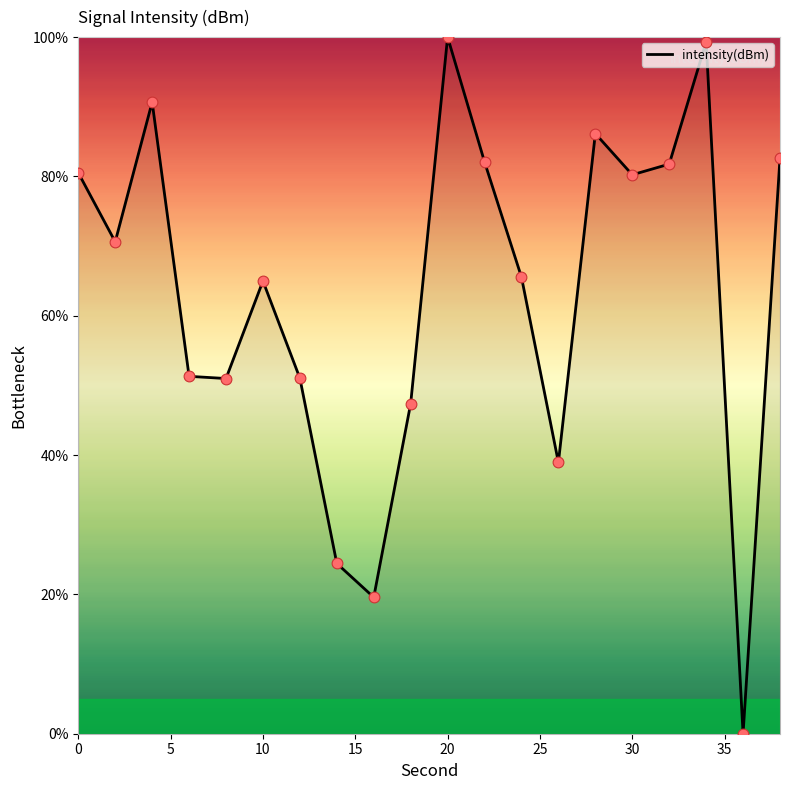

What is the maximum value shown in the chart?

100.0